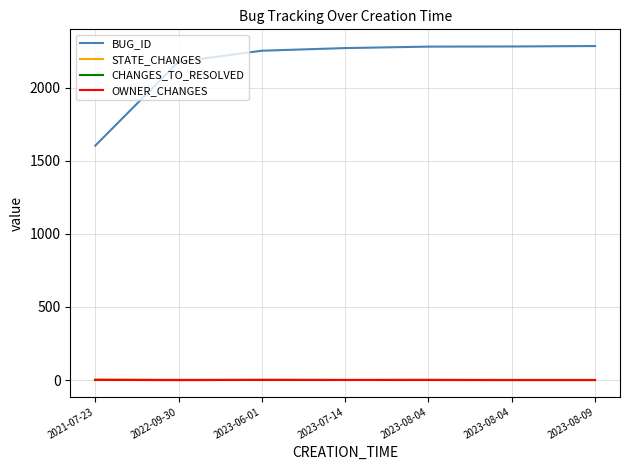

How many lines are shown in the chart?

4